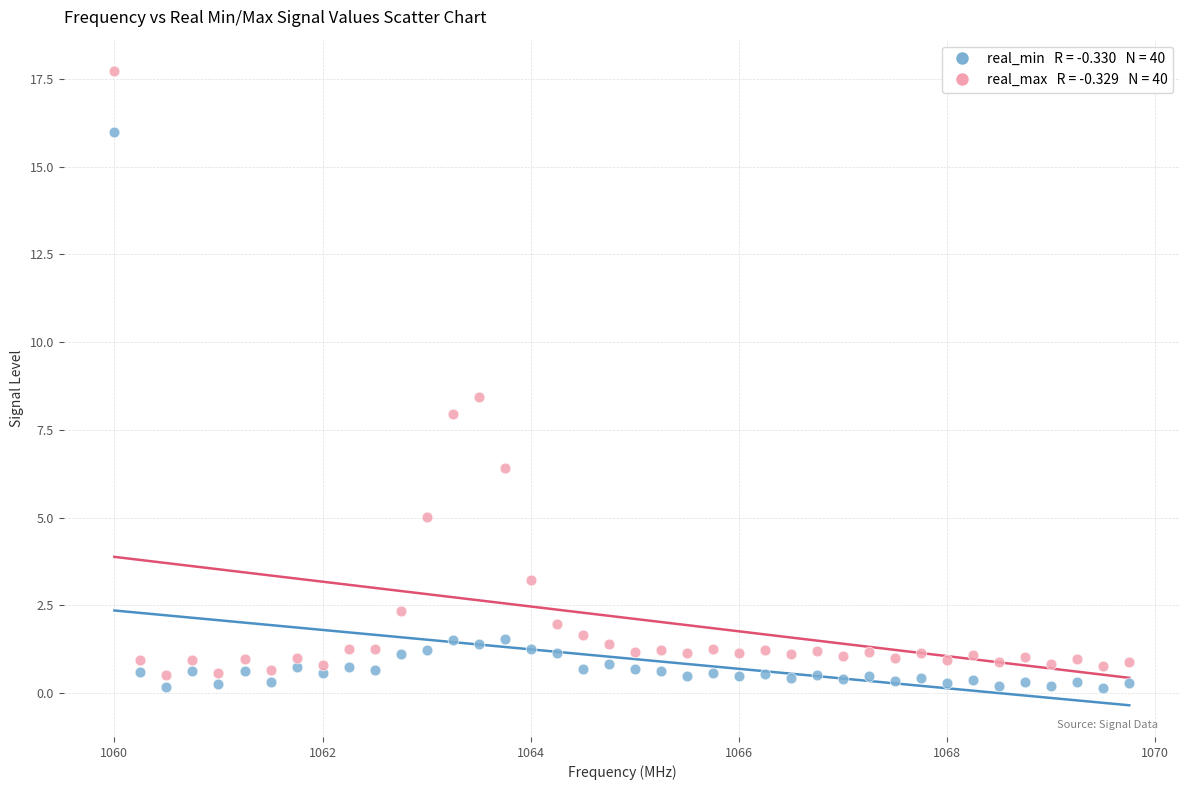

Across all data points, what is the range of Y values (max minus min)?

17.6